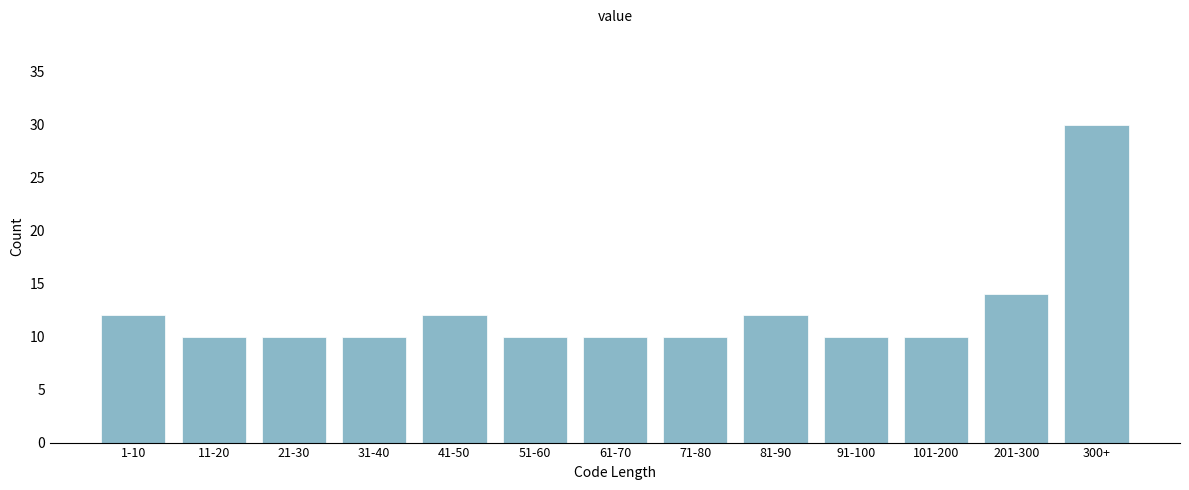

Reading left to right, list all the values displayed in this chart.

1-10=12	11-20=10	21-30=10	31-40=10	41-50=12	51-60=10	61-70=10	71-80=10	81-90=12	91-100=10	101-200=10	201-300=14	300+=30